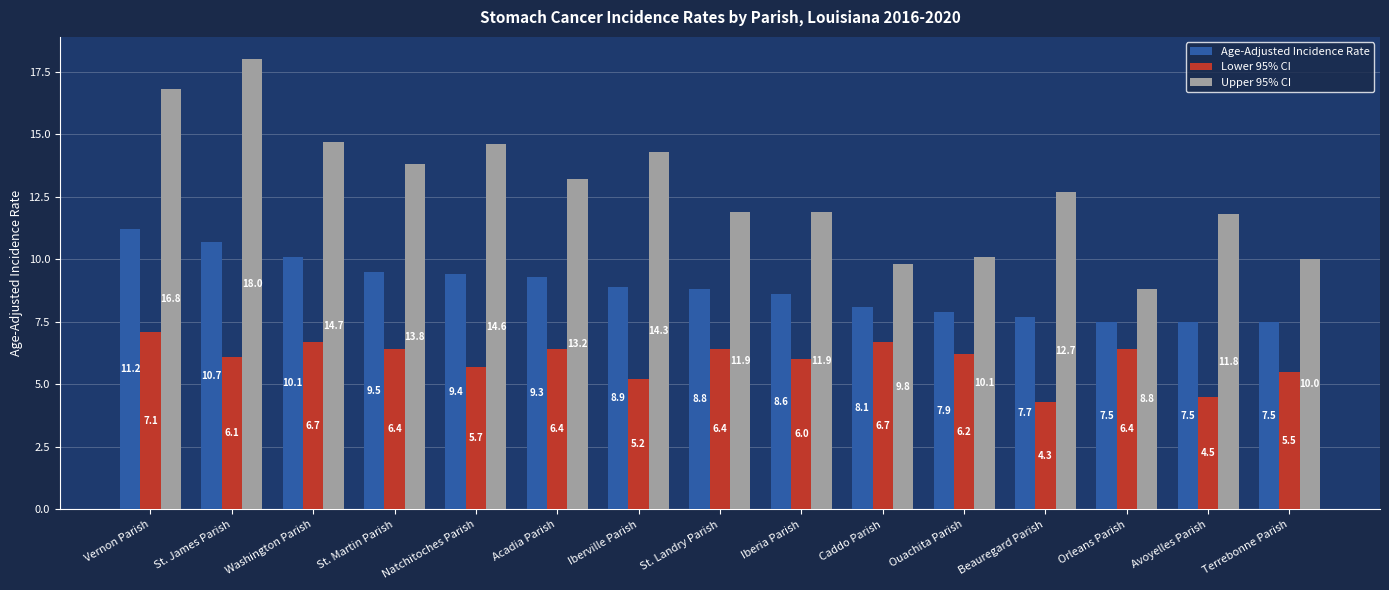

At which category is the sum across all series the highest?

Vernon Parish